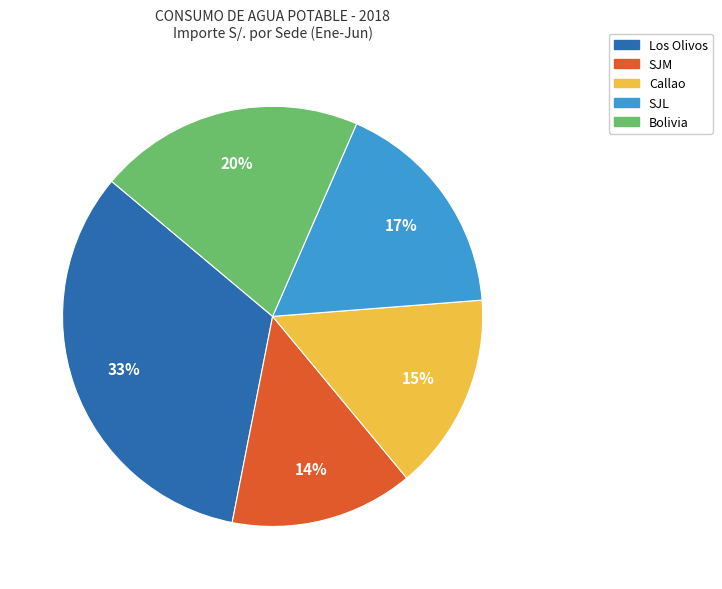

Is SJL the majority of the pie?

No